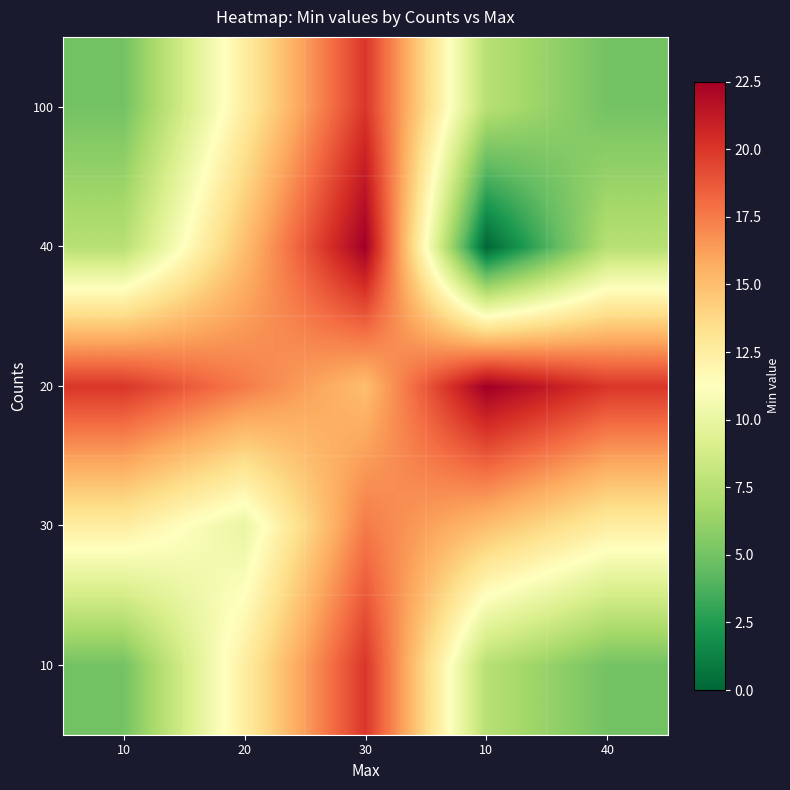

What is the total value across all series at 10?

50.0